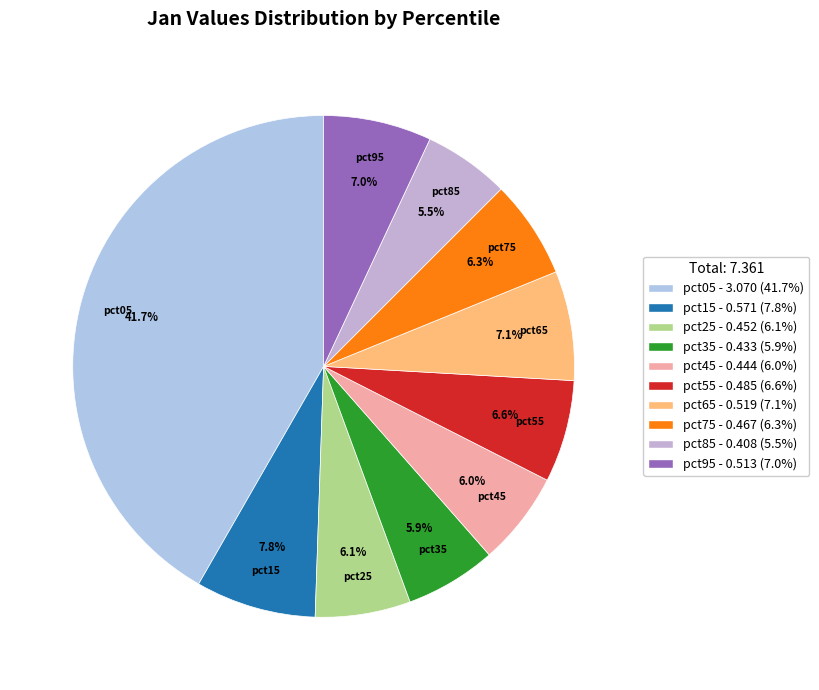

Is the sum of pct35 and pct15 greater than half?

No